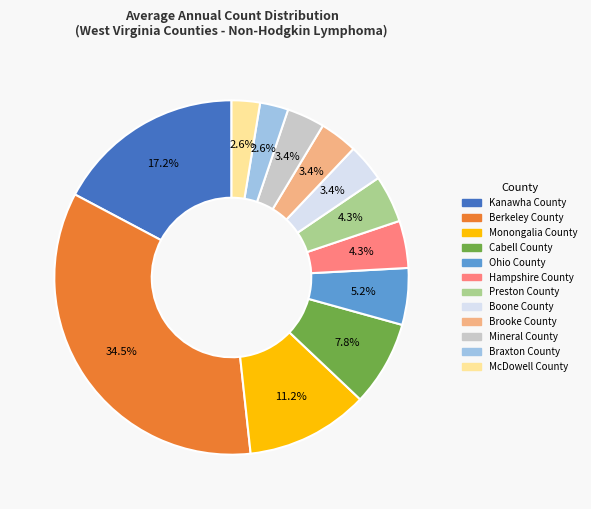

Is there any slice that represents more than half of the pie?

No